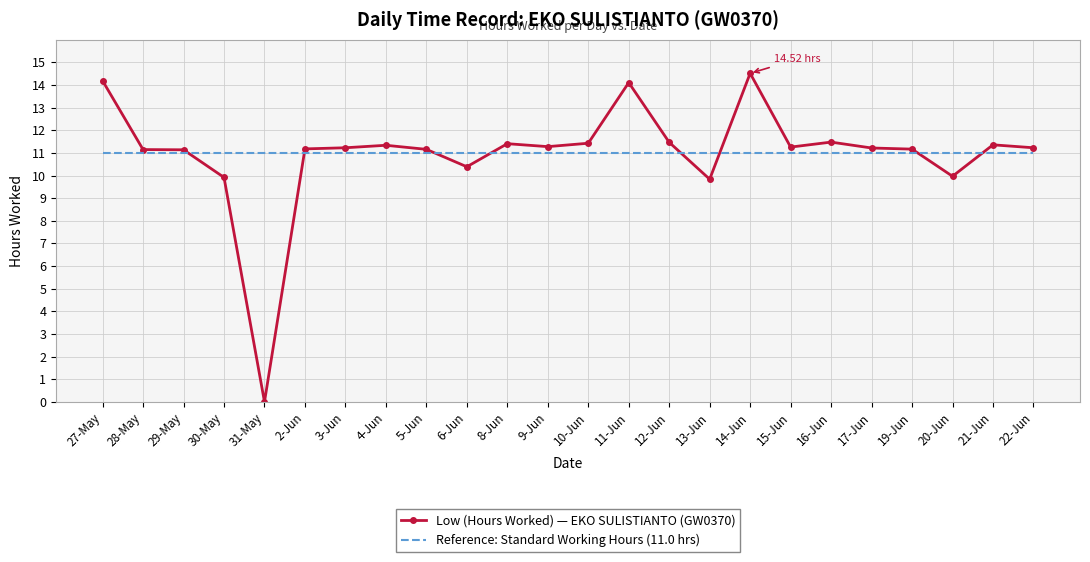

Where do Low (Hours Worked) — EKO SULISTIANTO (GW0370) and Reference: Standard Working Hours (11.0 hrs) first cross each other?

29-May and 30-May